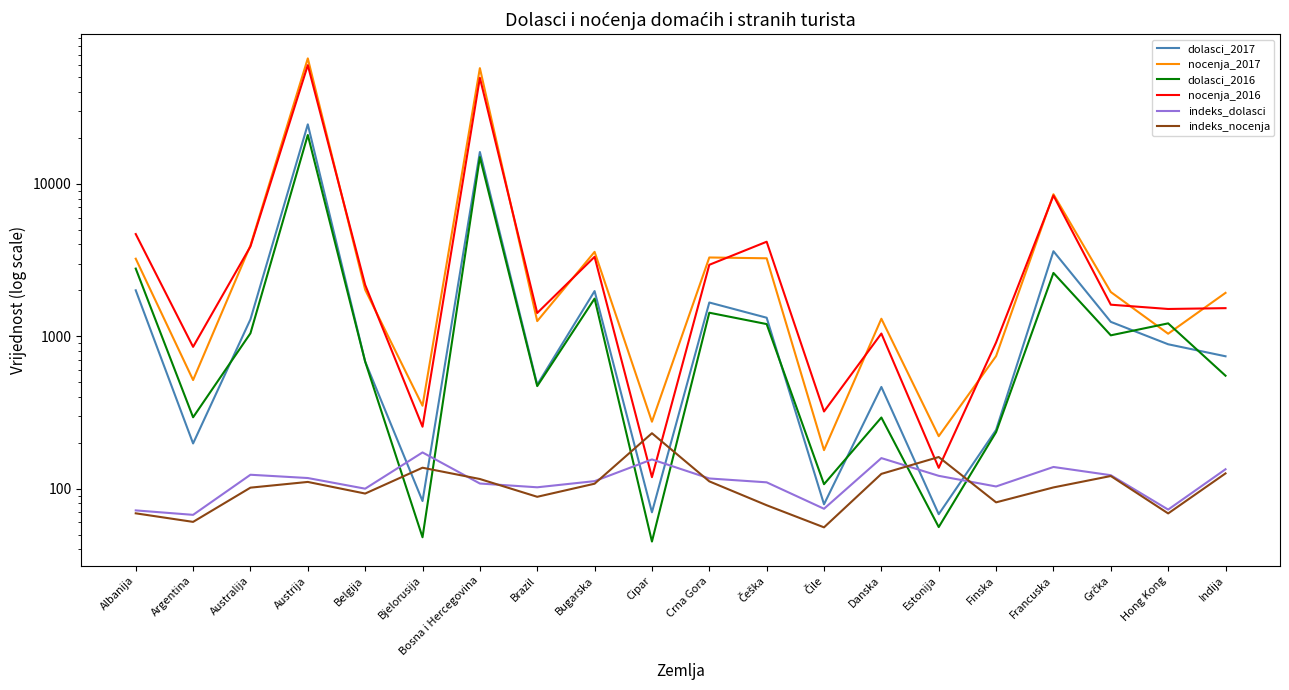

How many lines are shown in the chart?

6